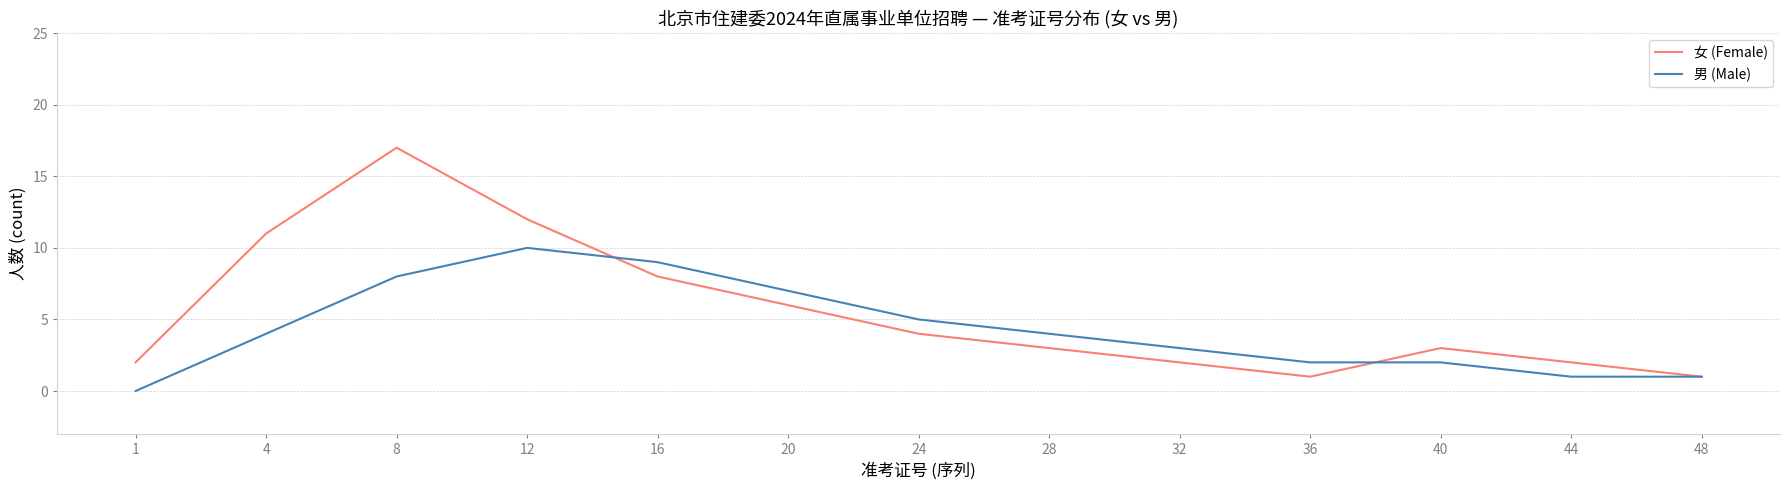

At which label is 女 (Female) closest to 9?

16